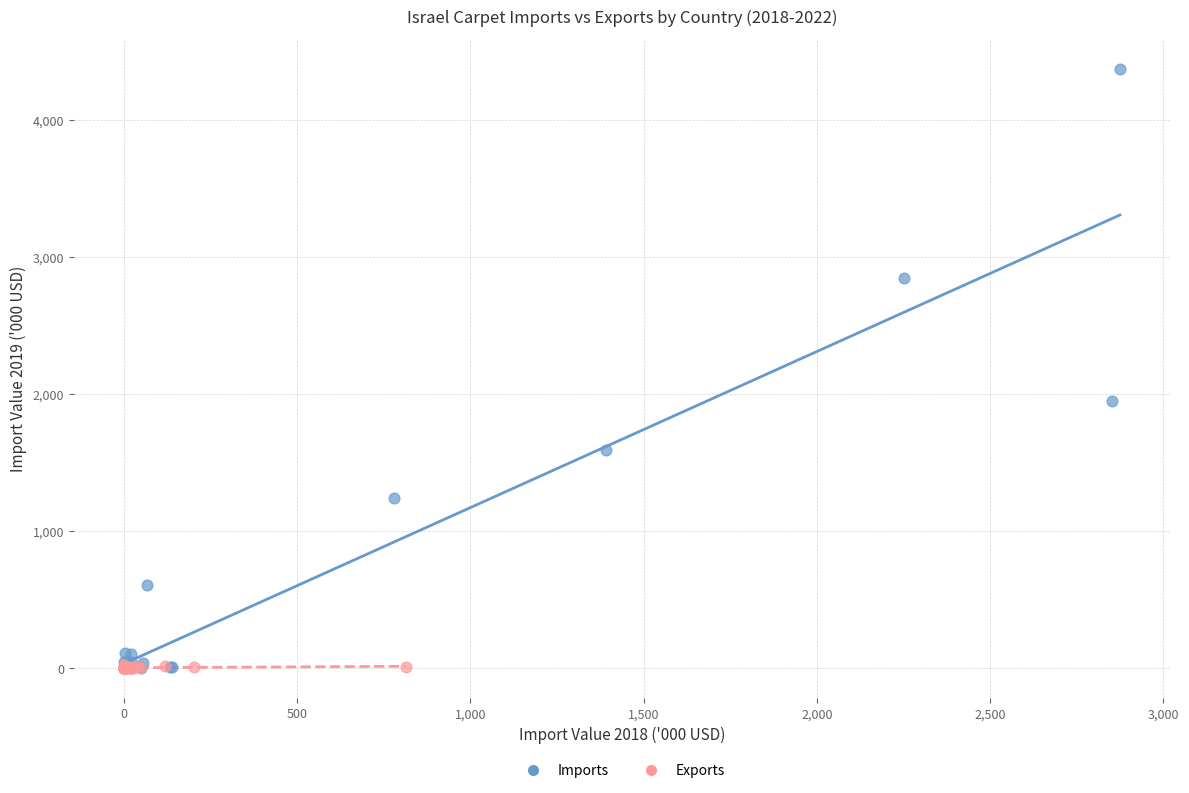

Which series has the largest Y range (max minus min)?

Imports